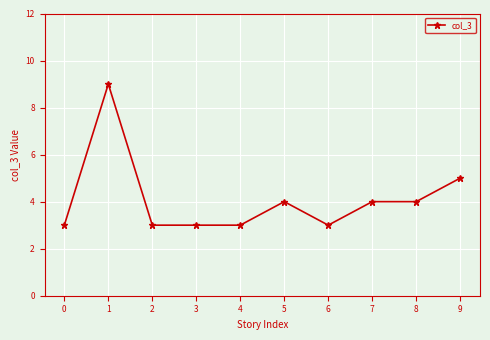

How many data points does each series have?

10